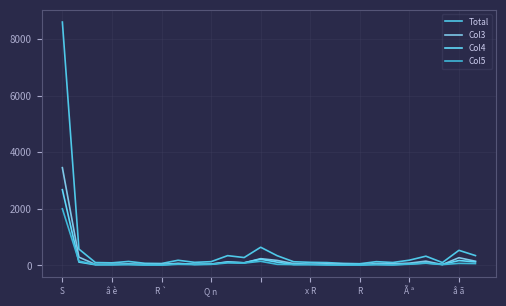

What is the sum of all Total values?

13906